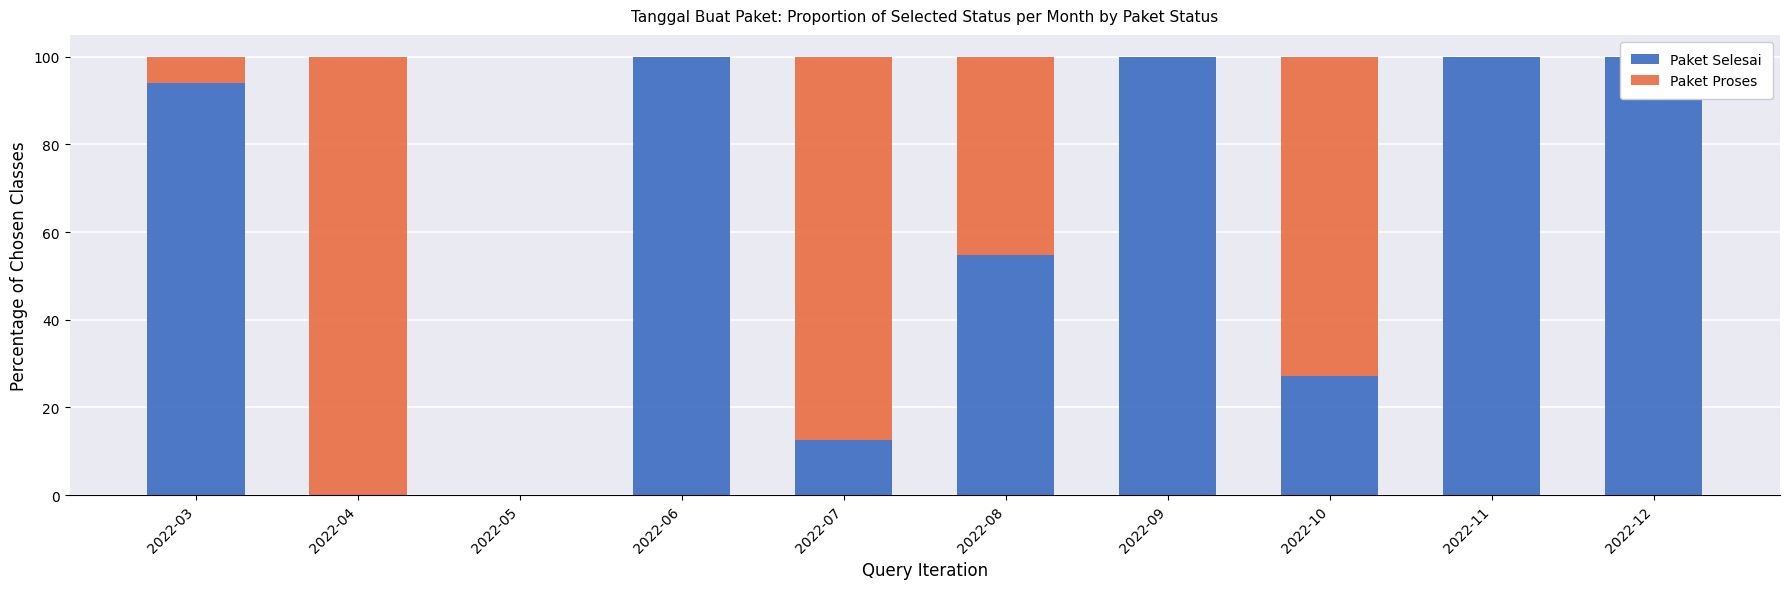

The value of Paket Proses at 2022-08 is 60.0. True or false?

False